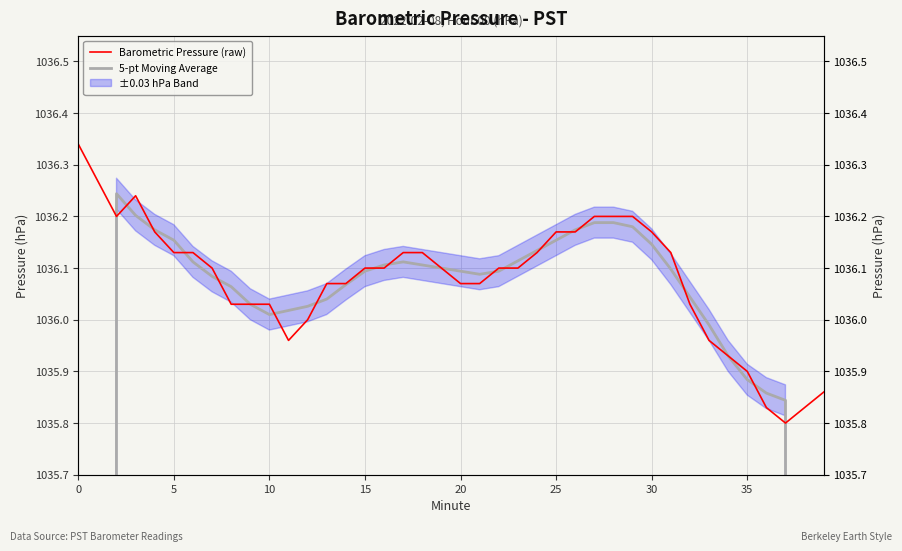

The 5-pt Moving Average series shows 1036.0 at 11. True or false?

True